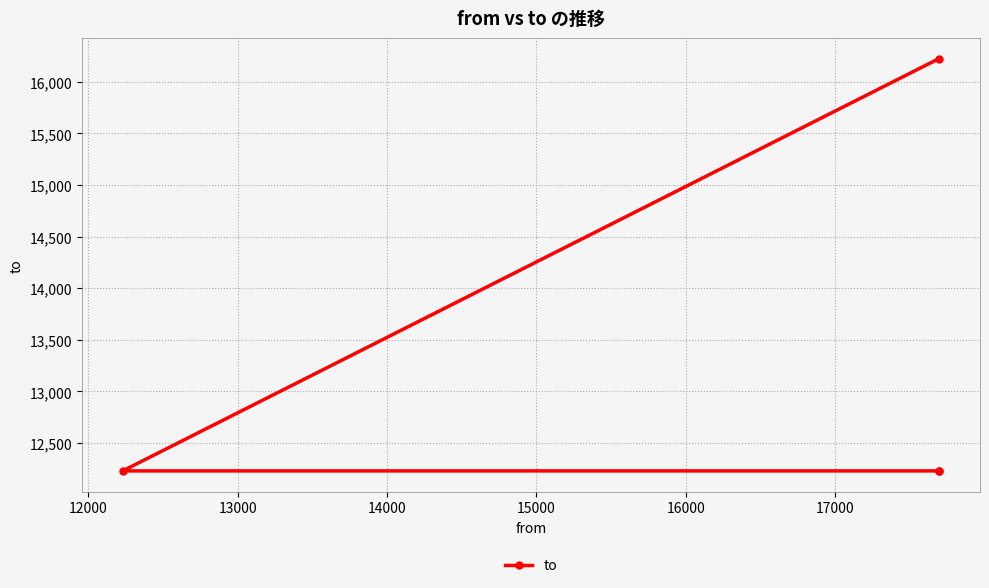

How many distinct data groups are displayed?

1